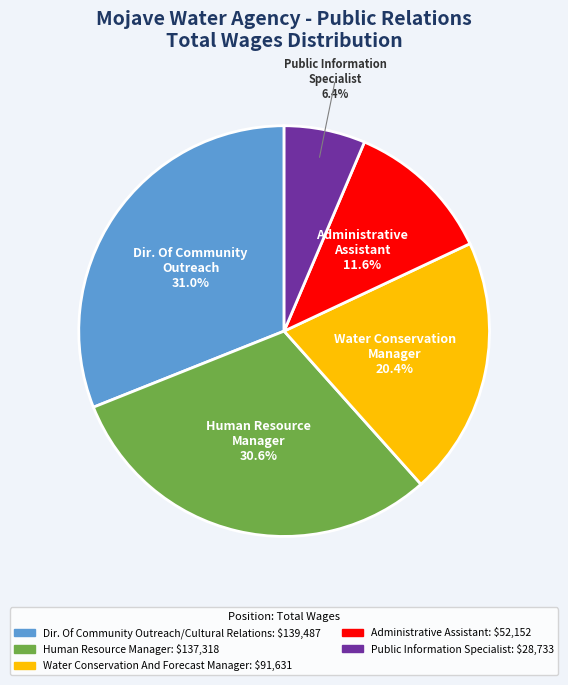

Is there a majority slice in this chart?

No